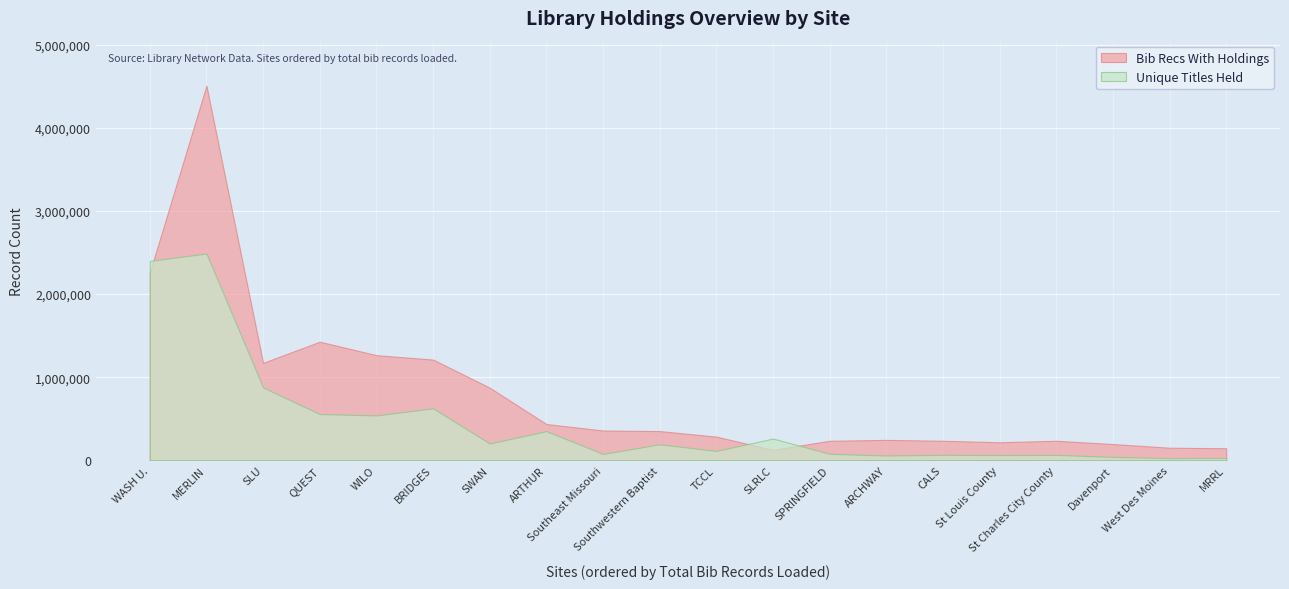

What position from the left is SWAN?

7